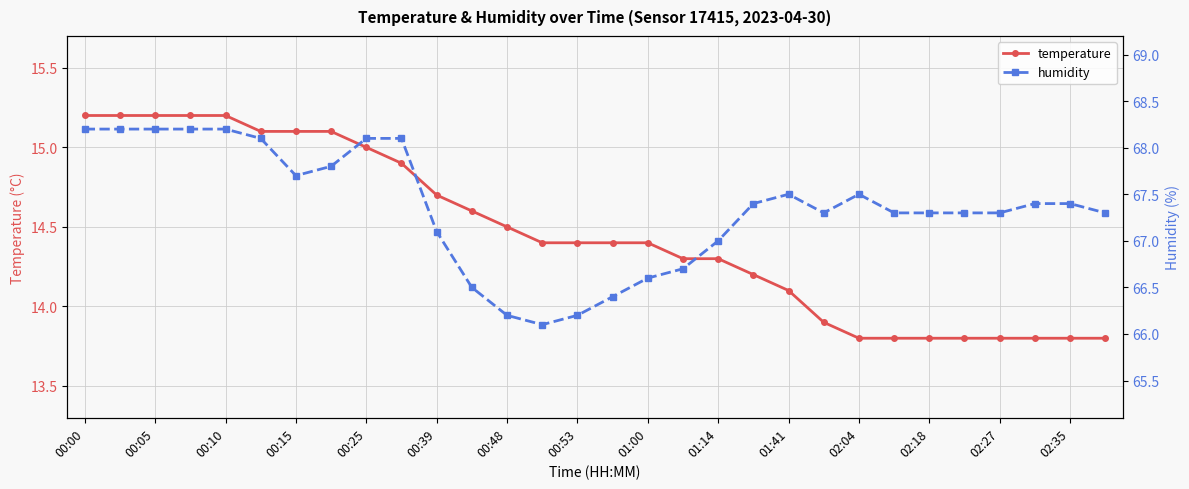

The value of temperature at 00:53 is 14.4. True or false?

True